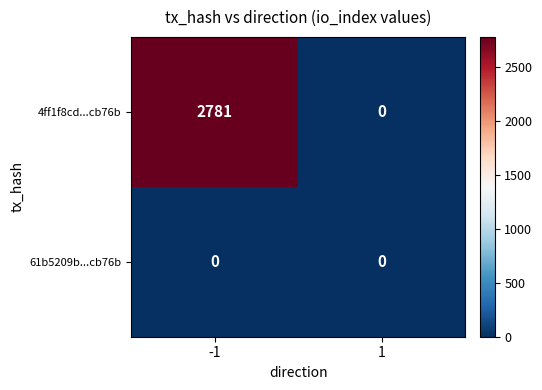

Is the value of 61b5209b...cb76b at 1 greater than the value of 4ff1f8cd...cb76b at -1?

No